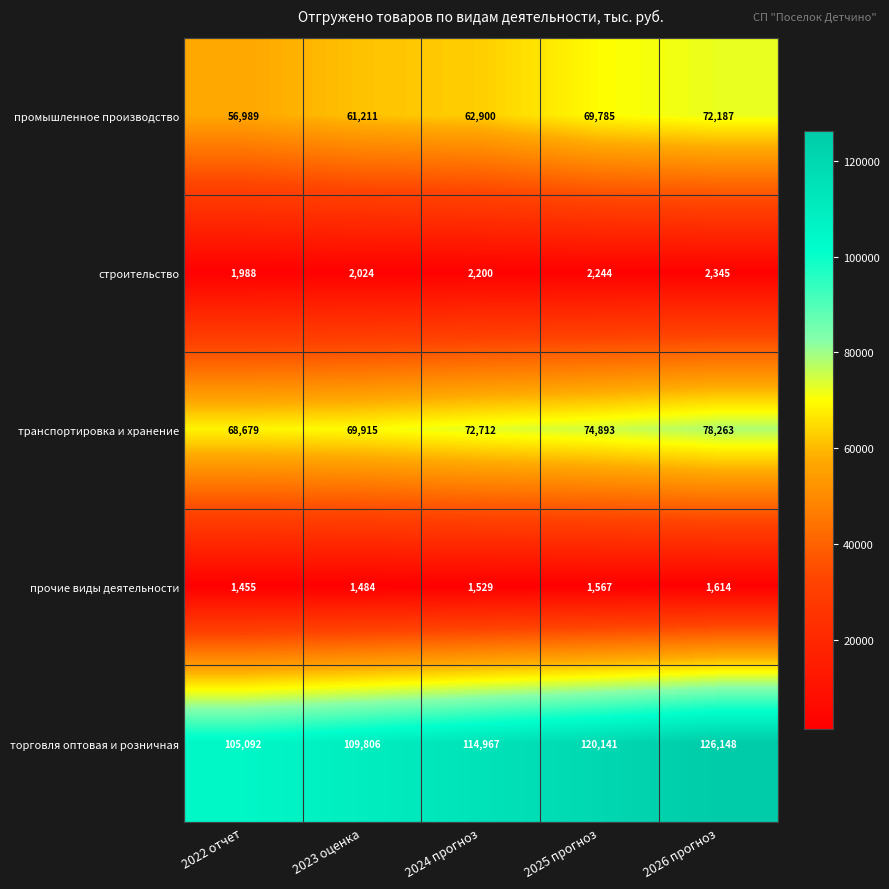

Count the number of data series in this chart.

5